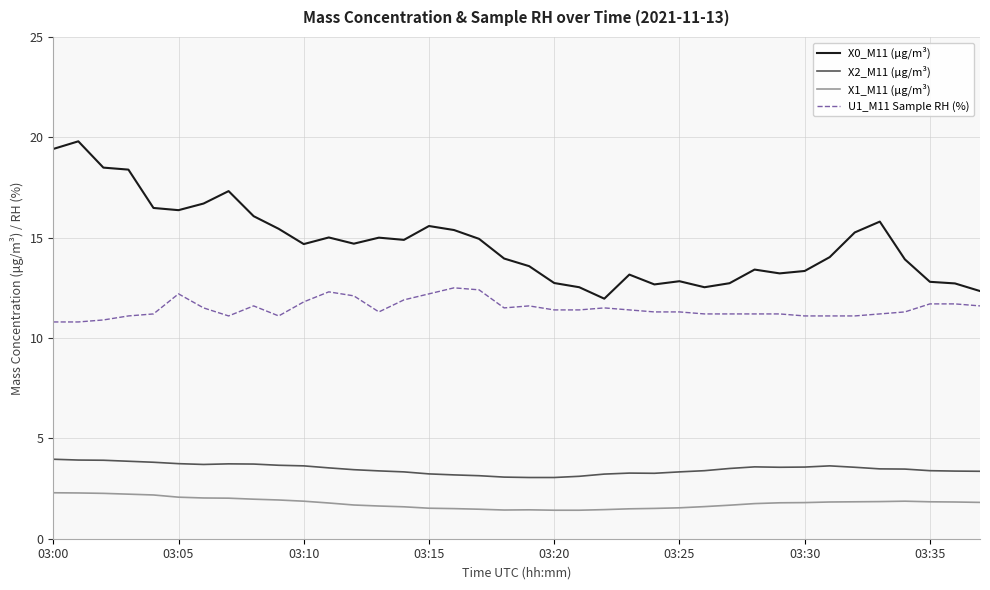

True or false: X2_M11 (μg/m³) and X0_M11 (μg/m³) cross at least once.

False